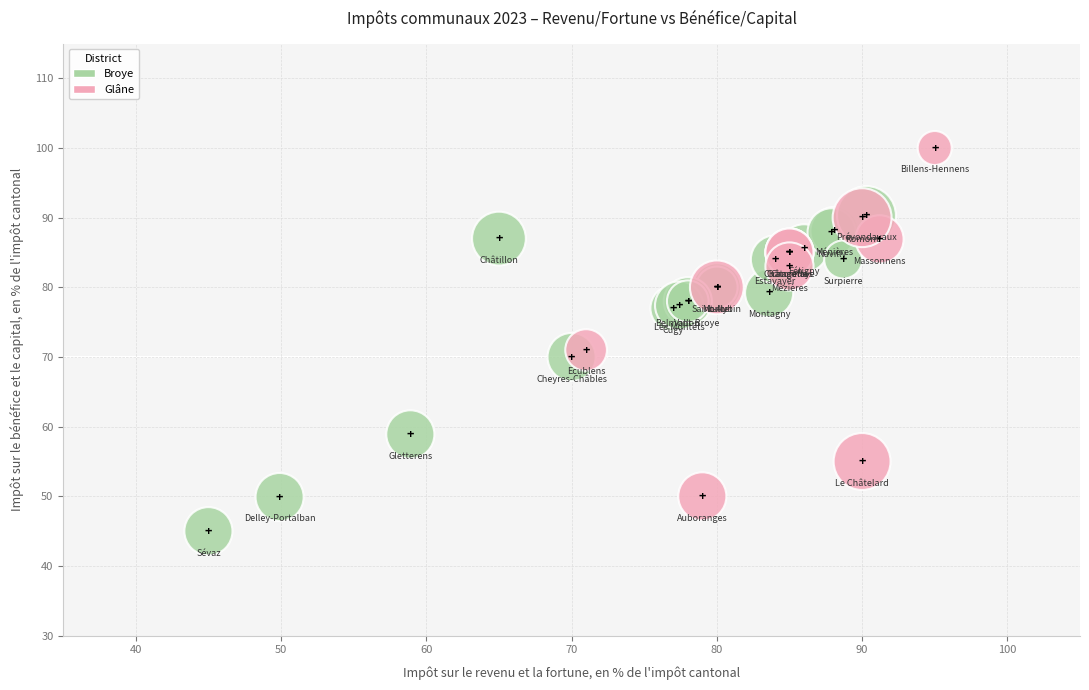

Which series reaches the maximum Y coordinate?

Glâne